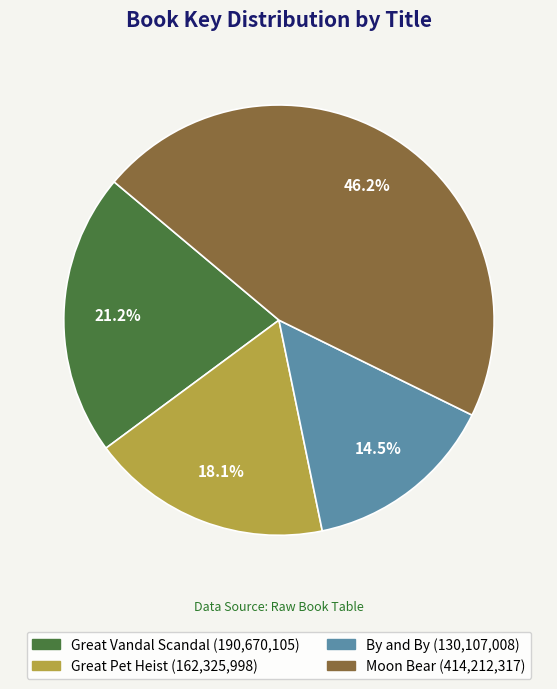

The Great Pet Heist slice represents 23% of the pie. True or false?

False